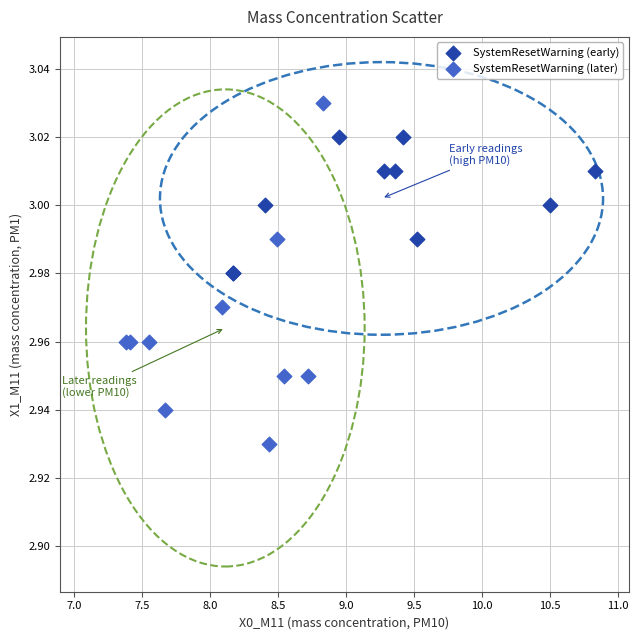

Which series reaches the maximum Y coordinate?

SystemResetWarning (later)